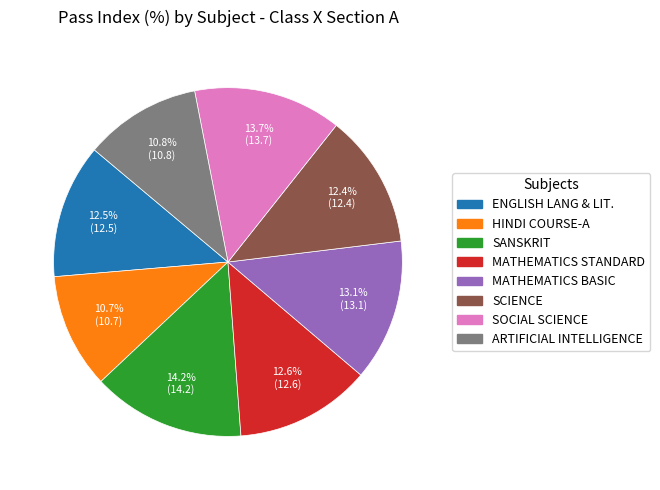

How many segments does this pie chart have?

8